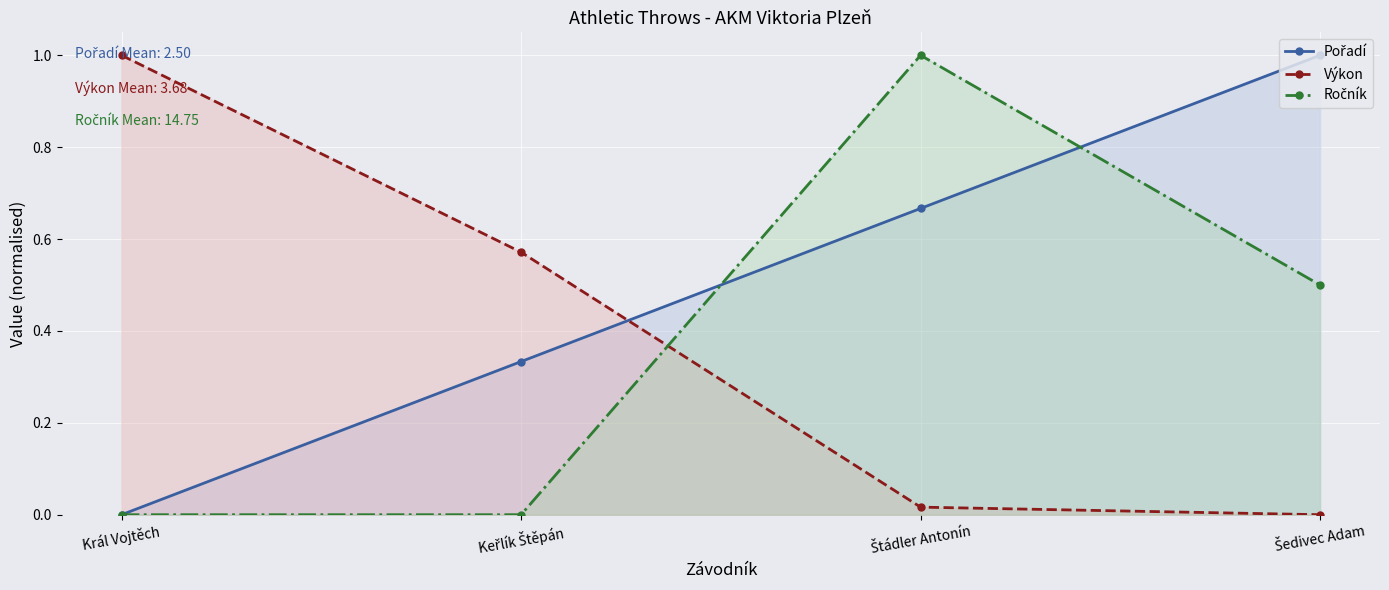

At Šedivec Adam, list the series in order from largest to smallest.

Pořadí, Ročník, Výkon